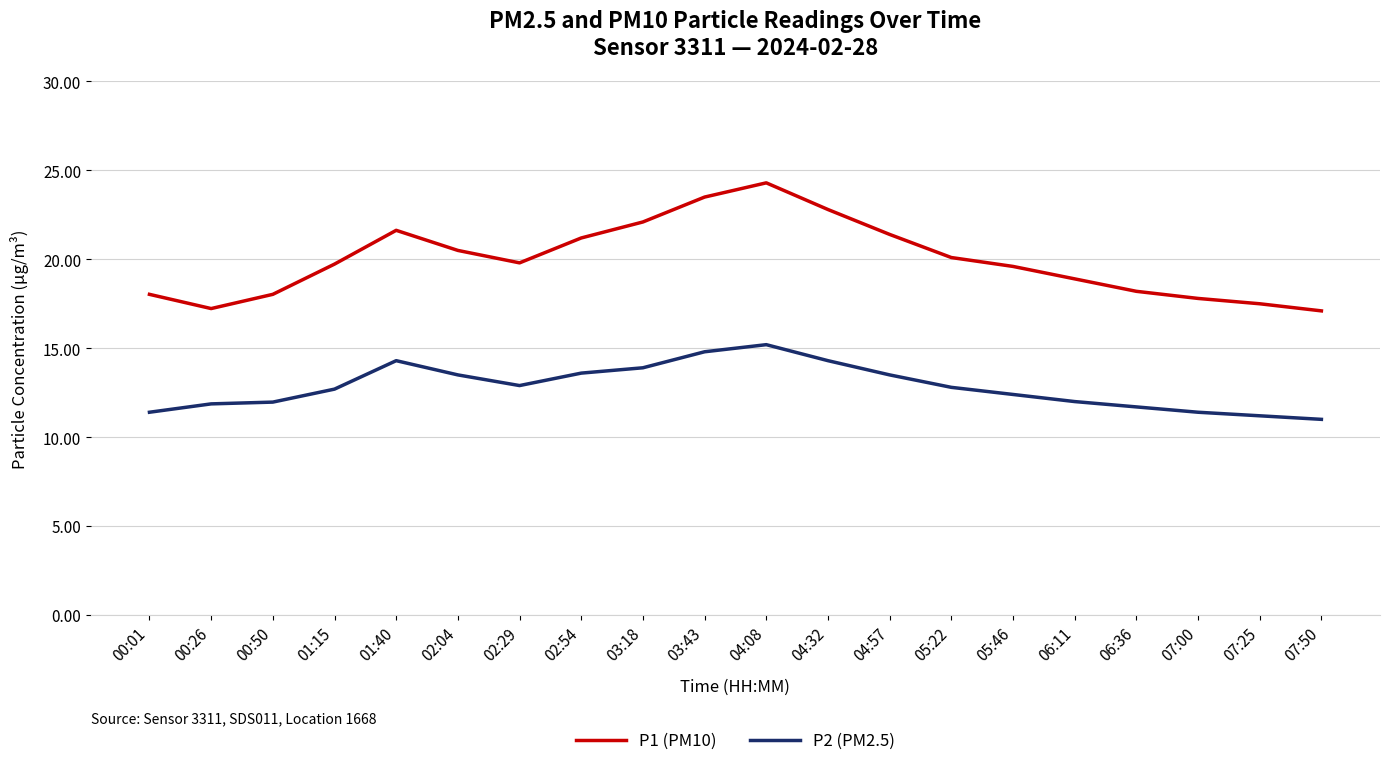

Which series has the widest spread of values?

P1 (PM10)